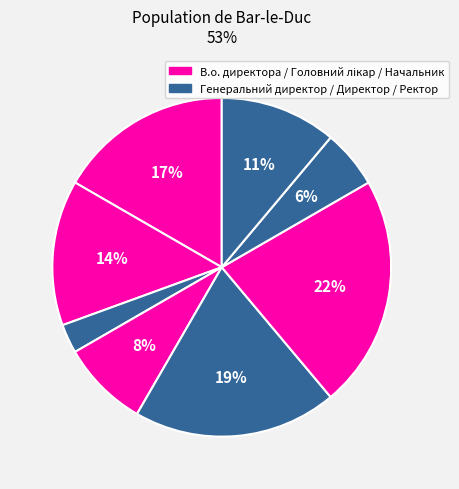

How many slices are in this pie chart?

8